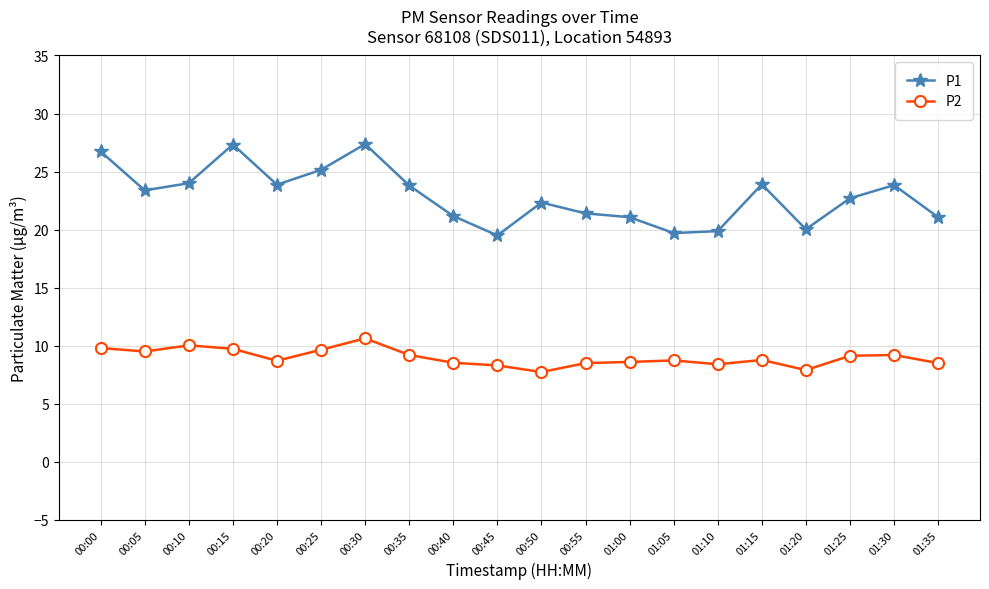

True or false: P2 and P1 cross at least once.

False